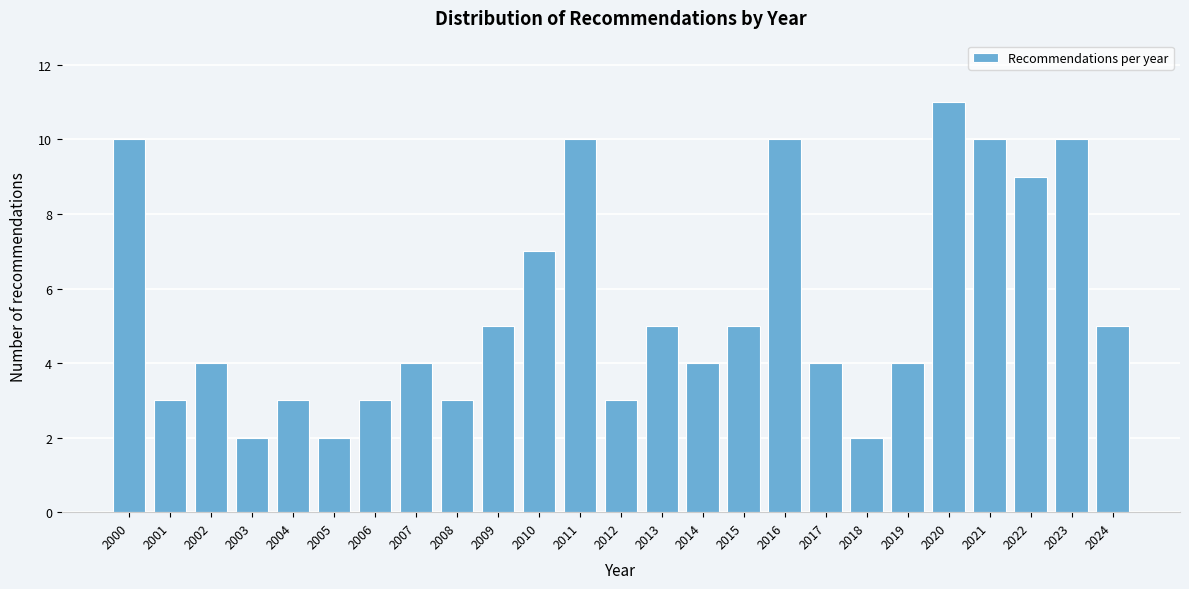

Reading left to right, extract all data points from this chart.

2000=10	2001=3	2002=4	2003=2	2004=3	2005=2	2006=3	2007=4	2008=3	2009=5	2010=7	2011=10	2012=3	2013=5	2014=4	2015=5	2016=10	2017=4	2018=2	2019=4	2020=11	2021=10	2022=9	2023=10	2024=5